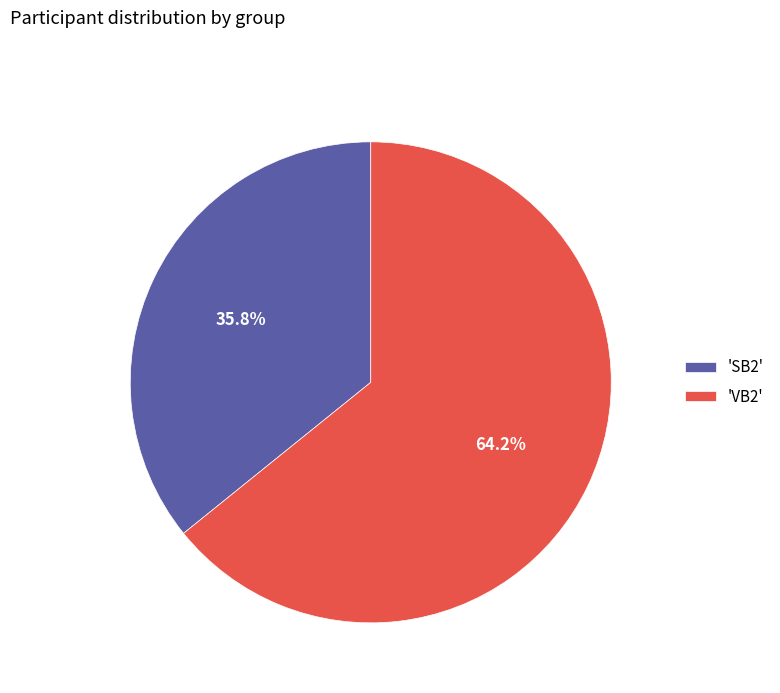

Which category accounts for the majority?

'VB2'